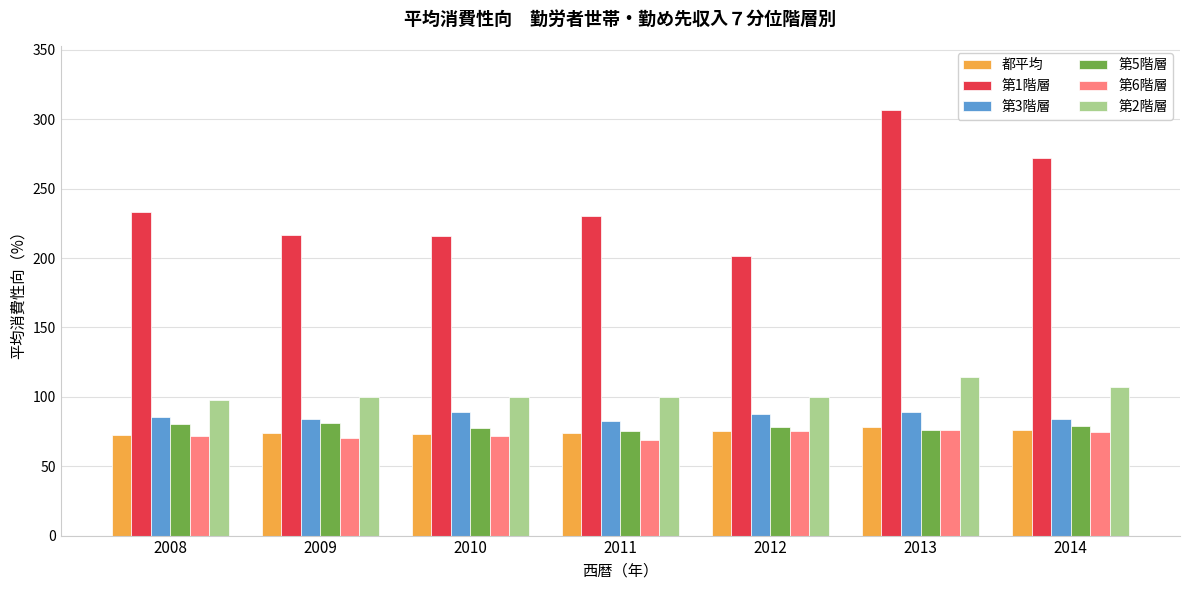

Is it true that 第1階層 equals 138.6 at 2014?

False